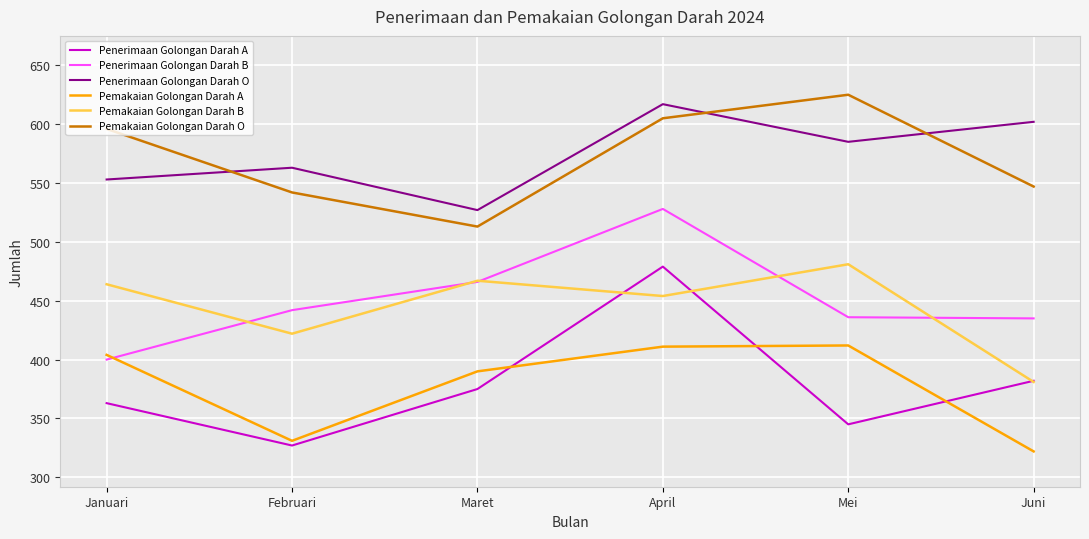

What position from the left is Januari?

1